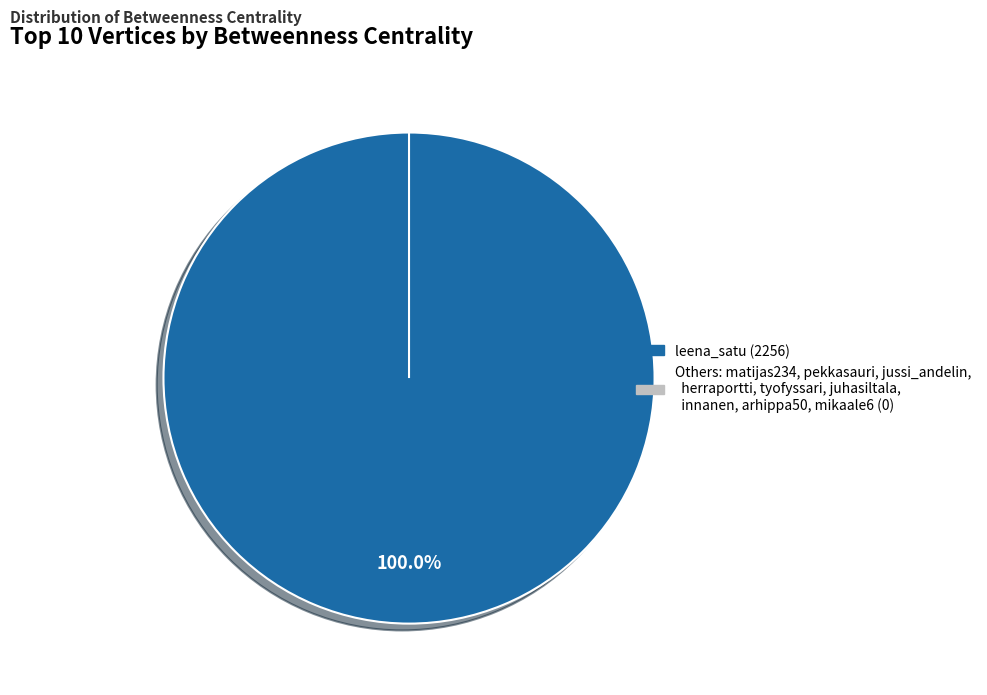

The juhasiltala slice represents 0% of the pie. True or false?

True